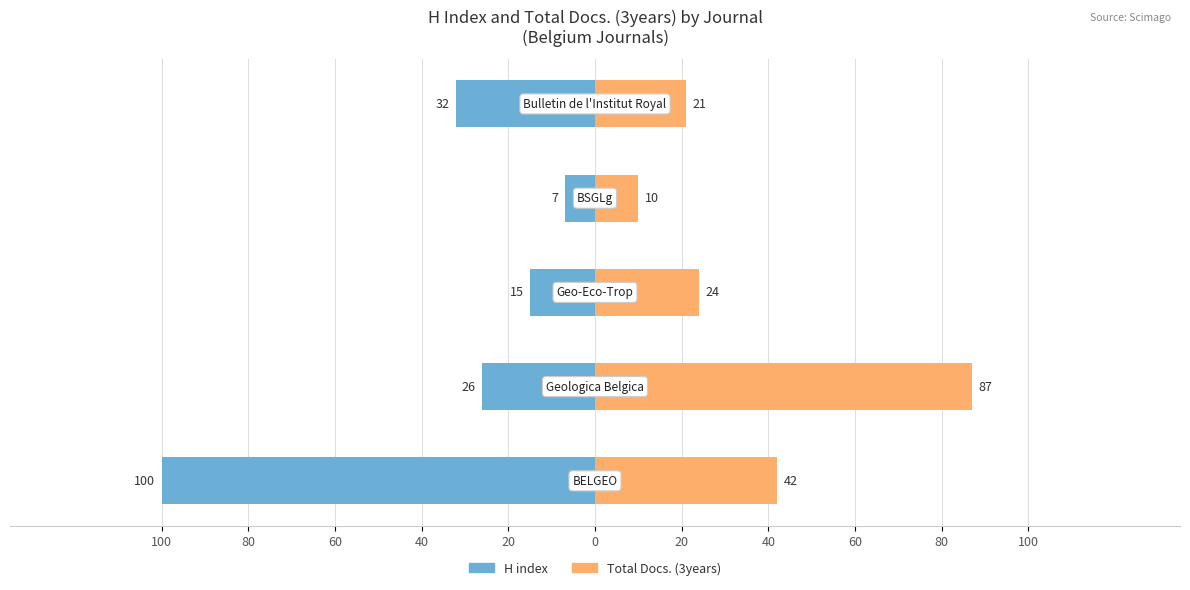

What is the value of the H index bar at the 4th from the left?

-7